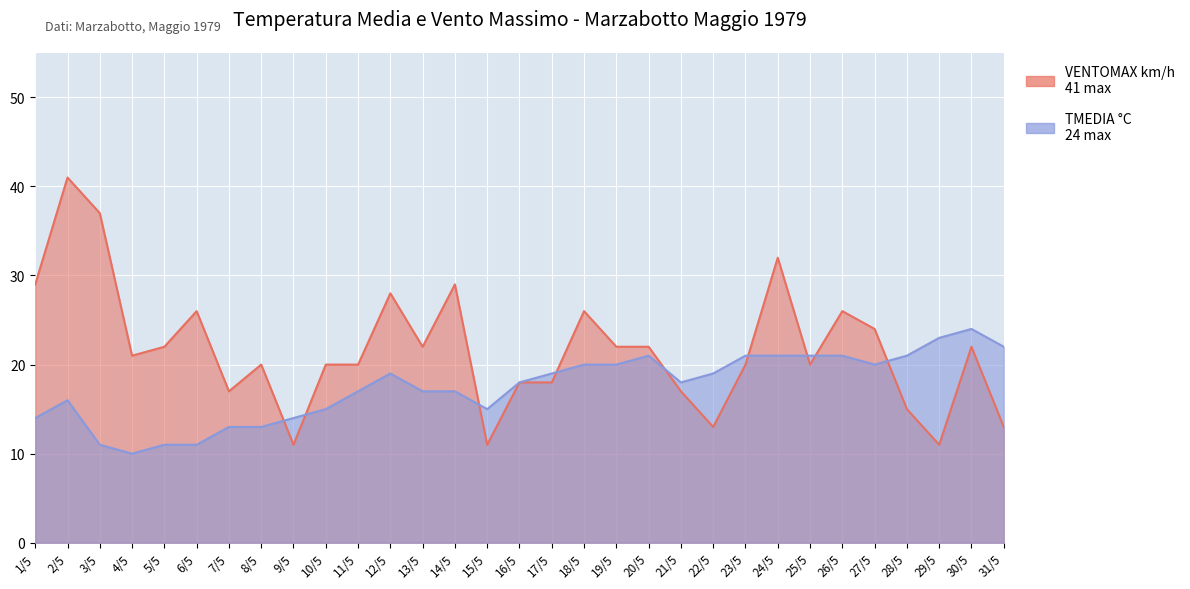

What is the maximum value shown in the chart?

41